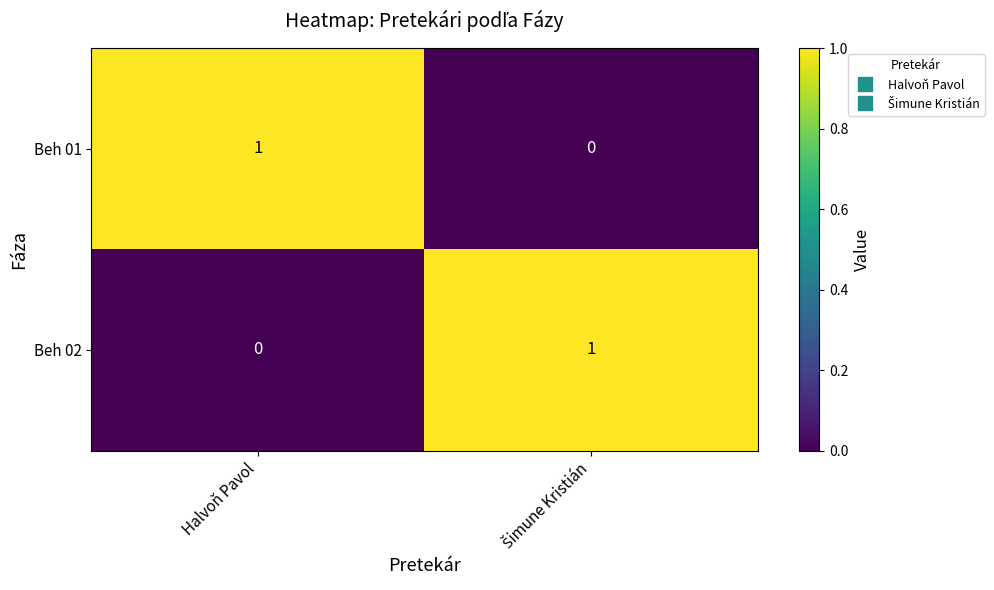

Rank the series at Halvoň Pavol from highest to lowest value.

Beh 01, Beh 02